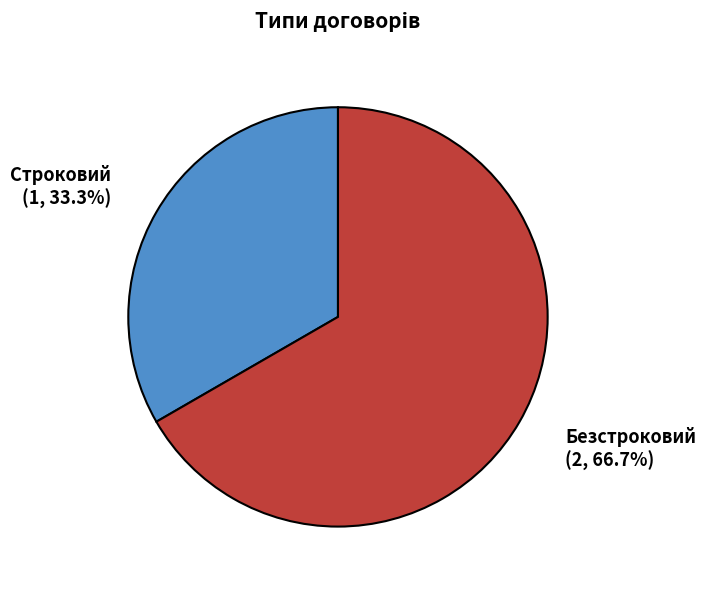

Is there a majority slice in this chart?

Yes